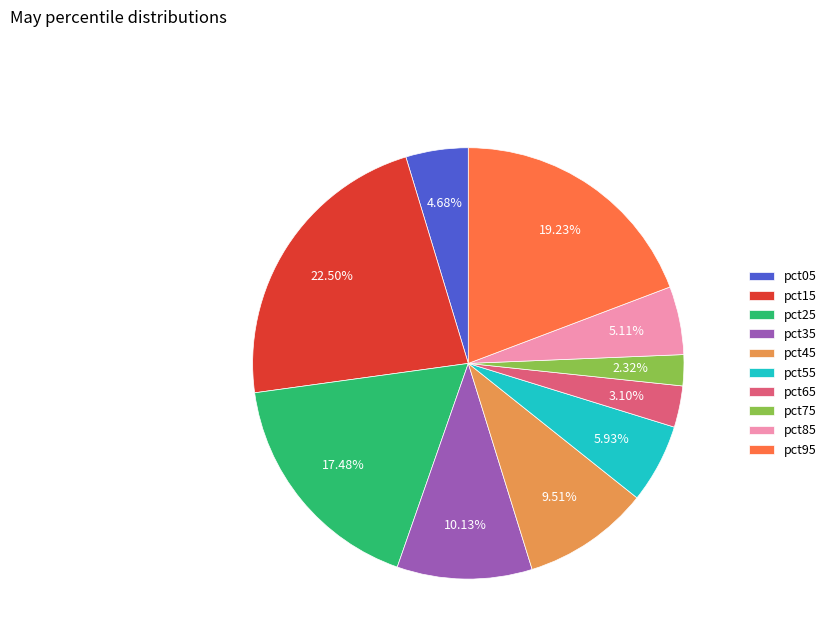

Do pct15 and pct75 together represent more than half of the pie?

No